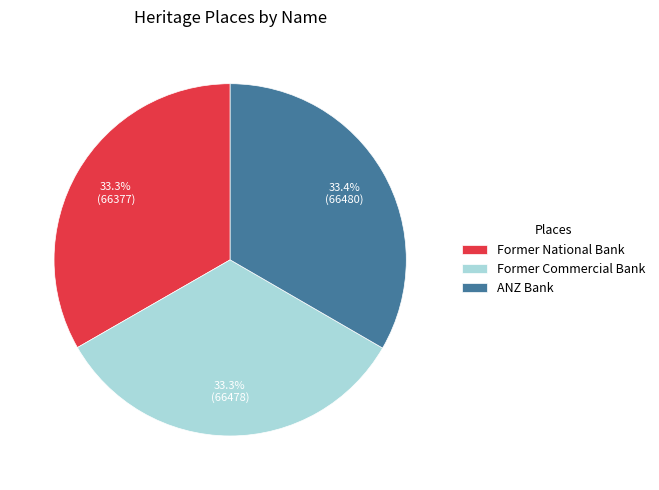

Does any single category account for the majority?

No